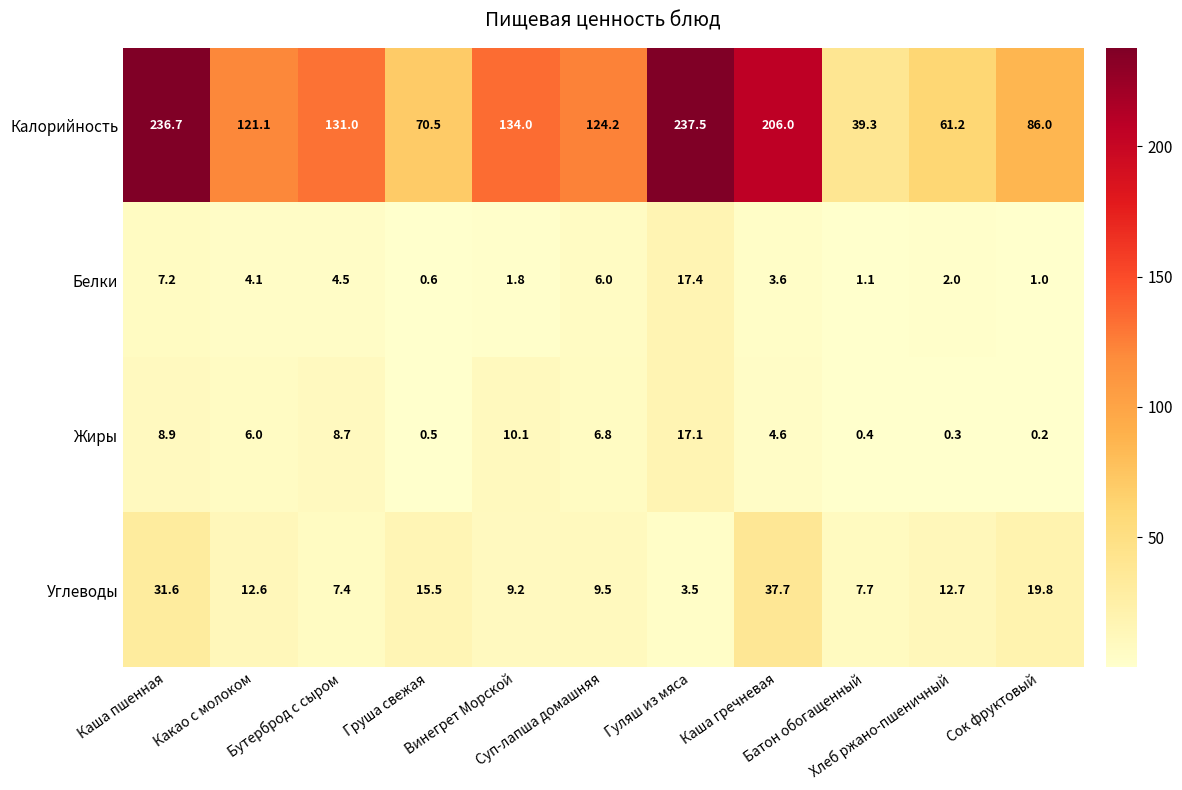

At which category does the chart reach its peak across all series?

Гуляш из мяса